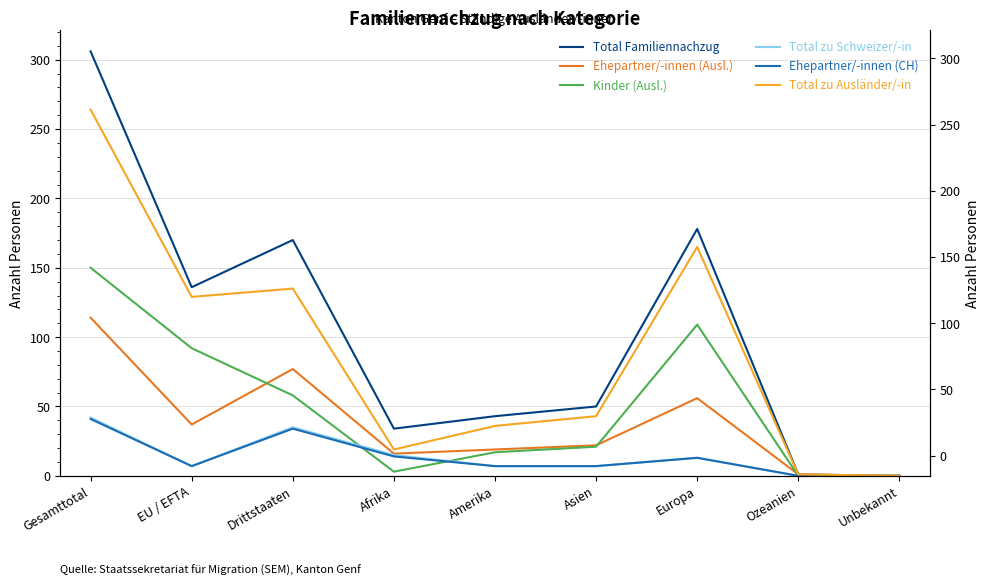

Where is the first local maximum for Kinder (Ausl.)?

Europa